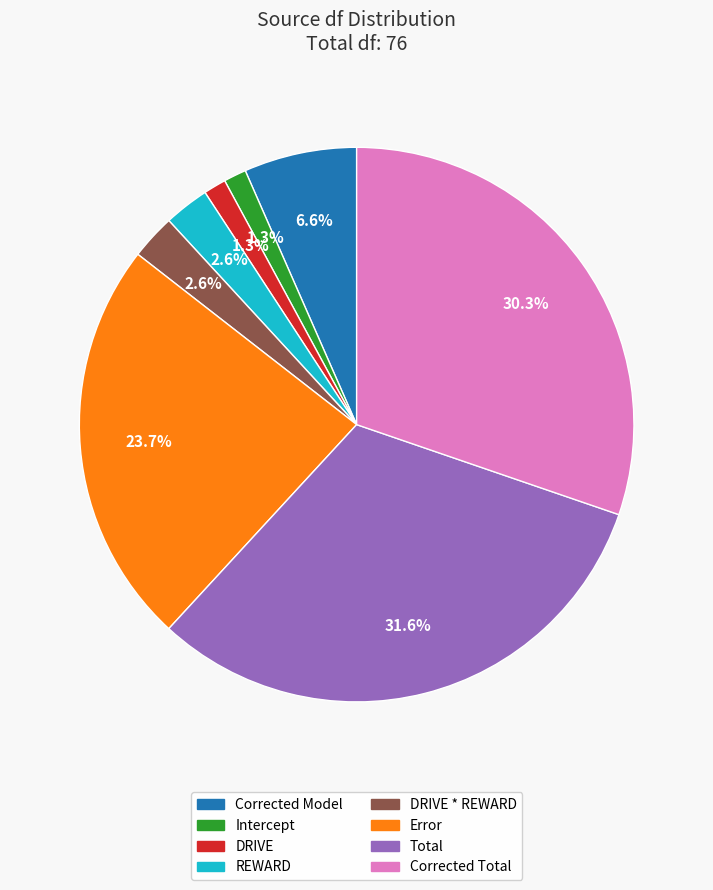

Is there any slice that represents more than half of the pie?

No